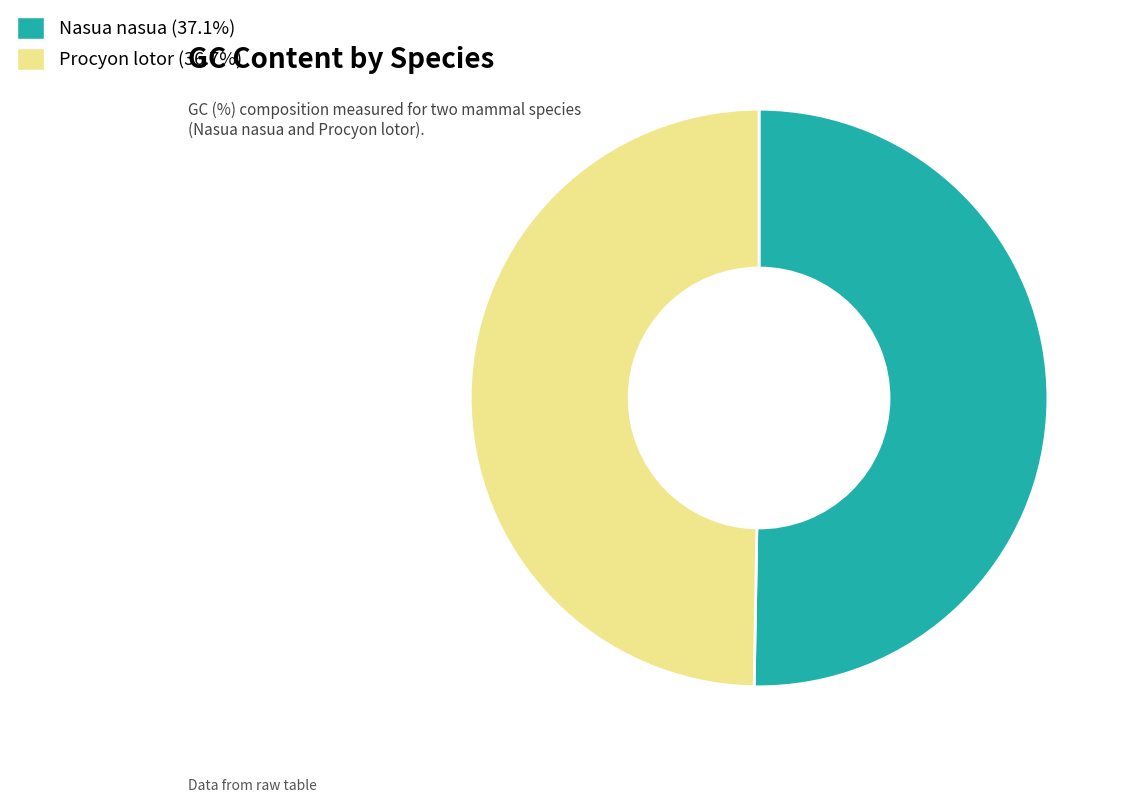

Rank the categories by value from highest to lowest.

Nasua nasua, Procyon lotor